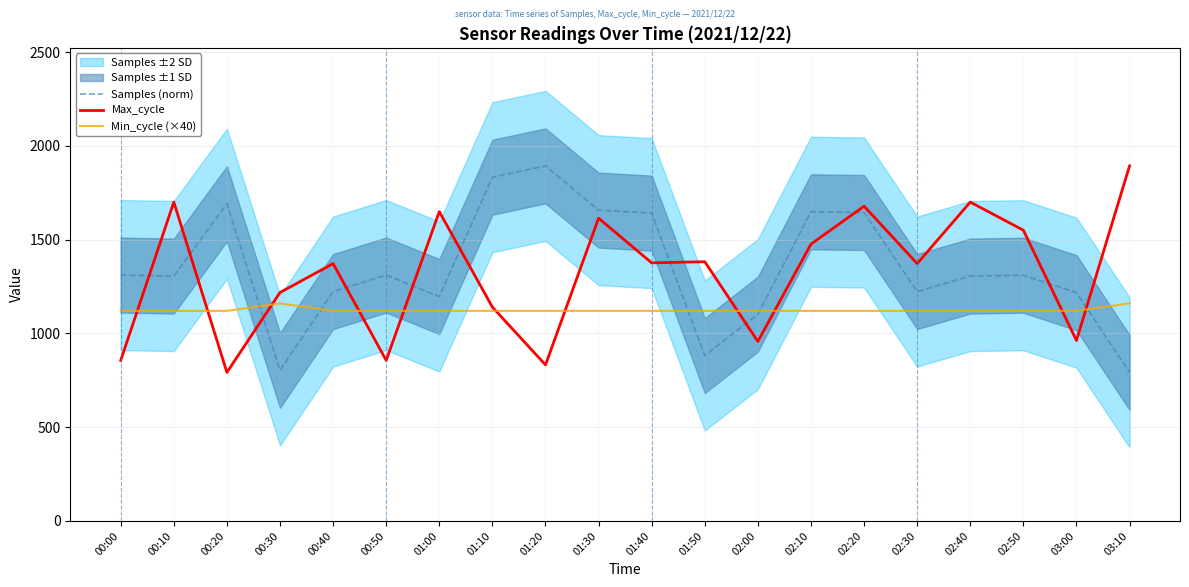

Which series has the largest range (max minus min)?

Samples (norm)